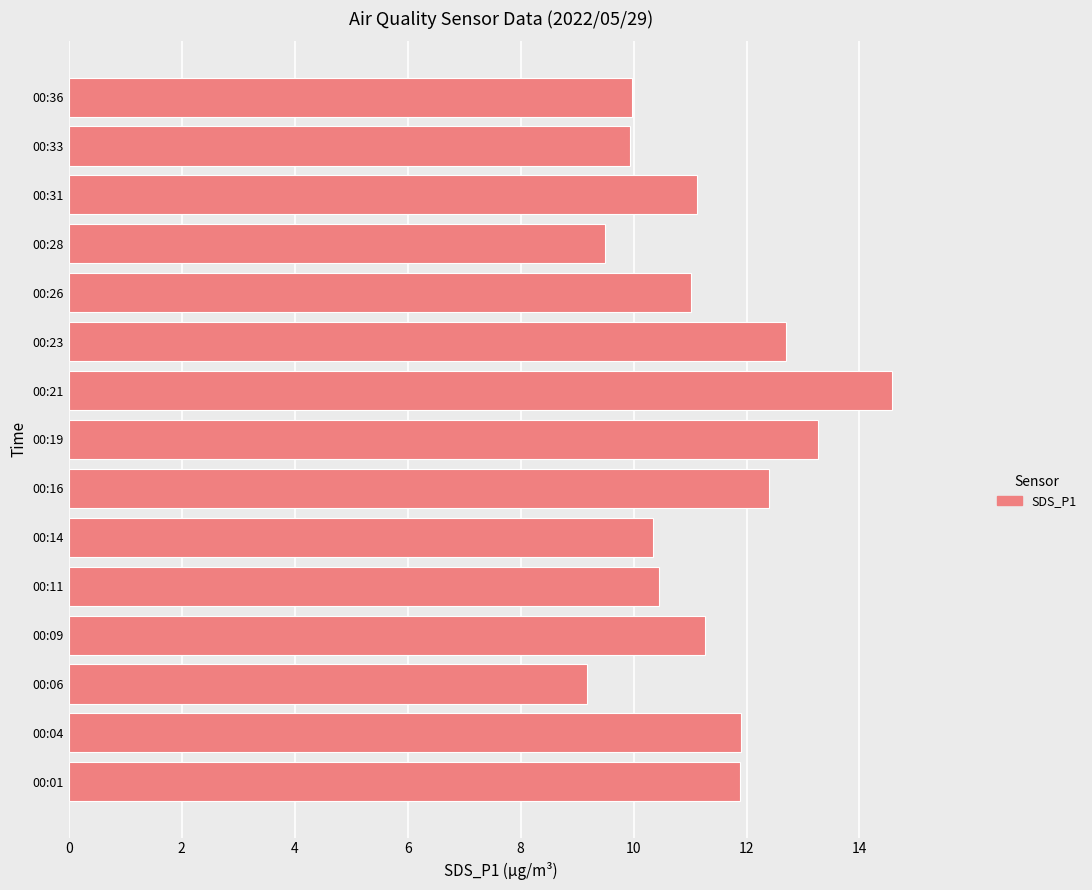

What is the average value?

11.3